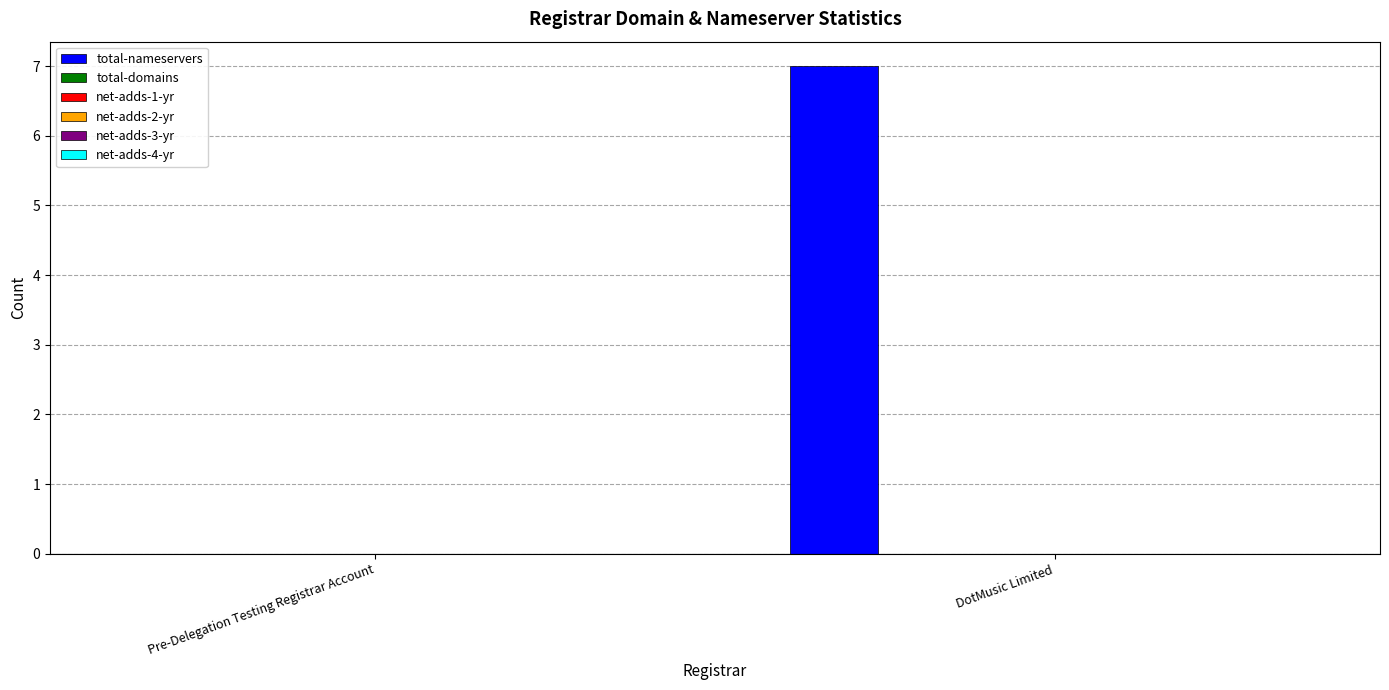

Are the bars horizontal?

No